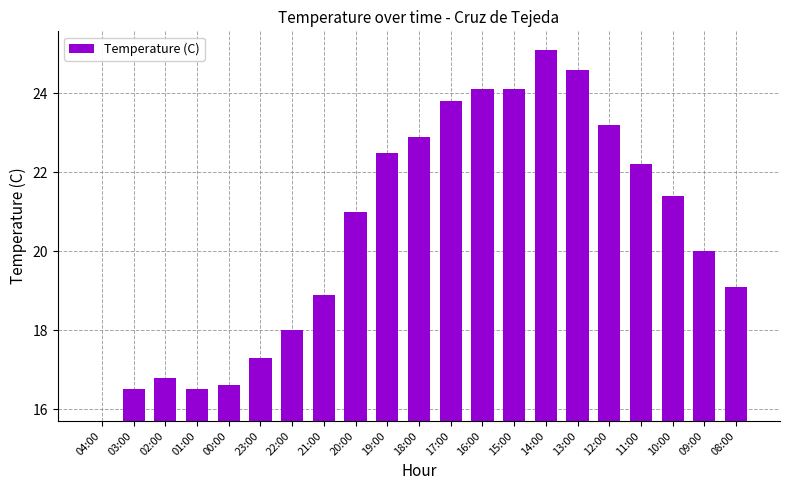

Rank the categories by value from lowest to highest.

04:00, 03:00, 01:00, 00:00, 02:00, 23:00, 22:00, 21:00, 08:00, 09:00, 20:00, 10:00, 11:00, 19:00, 18:00, 12:00, 17:00, 16:00, 15:00, 13:00, 14:00